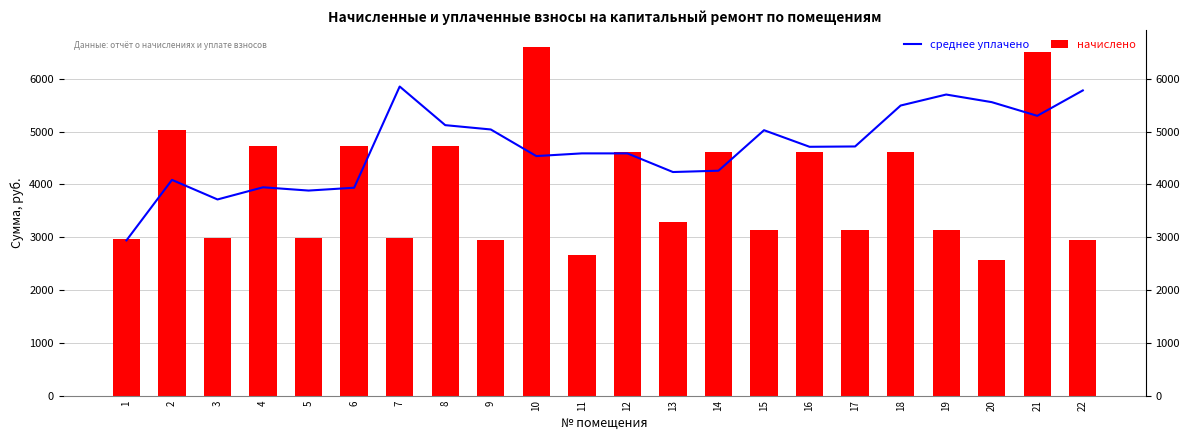

Where does the среднее уплачено series first go above 4712?

7